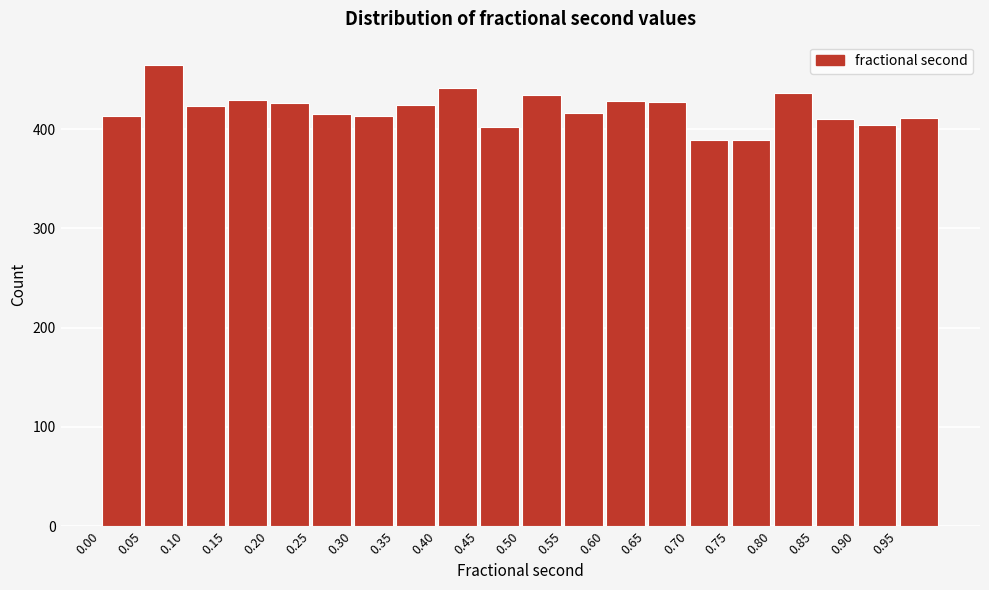

Reading left to right, transcribe this chart: for each bar, give the range it covers on the x-axis and its height. The values are not printed on the chart, so give them approximately, as read against the axis.

0.00 to 0.05: 410
0.05 to 0.10: 470
0.10 to 0.15: 420
0.15 to 0.20: 430
0.20 to 0.25: 430
0.25 to 0.30: 420
0.30 to 0.35: 410
0.35 to 0.40: 420
0.40 to 0.45: 440
0.45 to 0.50: 400
0.50 to 0.55: 440
0.55 to 0.60: 420
0.60 to 0.65: 430
0.65 to 0.70: 430
0.70 to 0.75: 390
0.75 to 0.80: 390
0.80 to 0.85: 440
0.85 to 0.90: 410
0.90 to 0.95: 400
0.95 to 1.00: 410